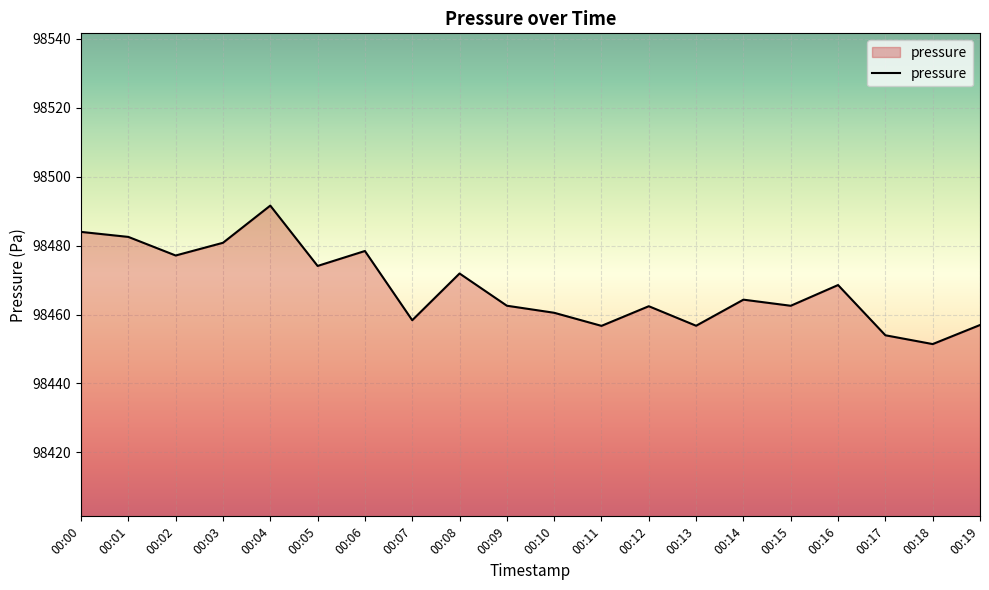

What is the maximum value shown in the chart?

98491.6